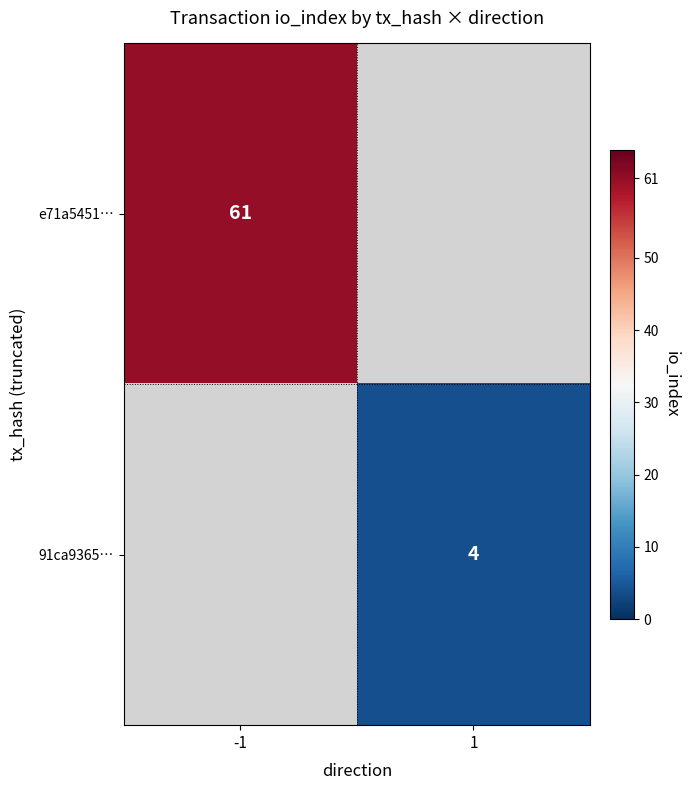

Is it true that e71a5451… equals 88 at -1?

False